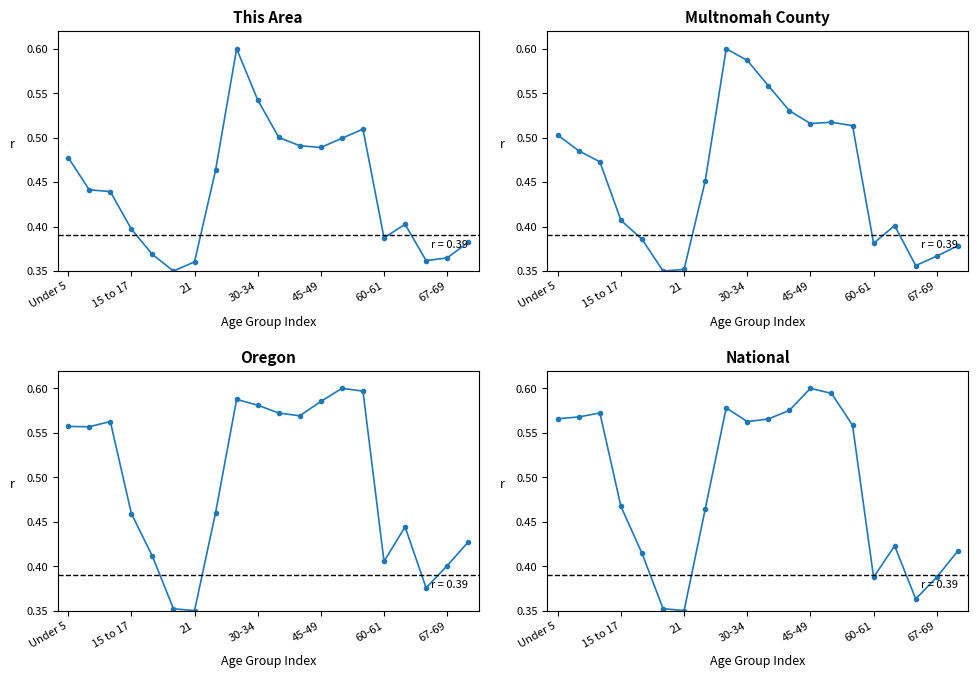

Between 60-61 and 19, which series saw the biggest shift?

Oregon